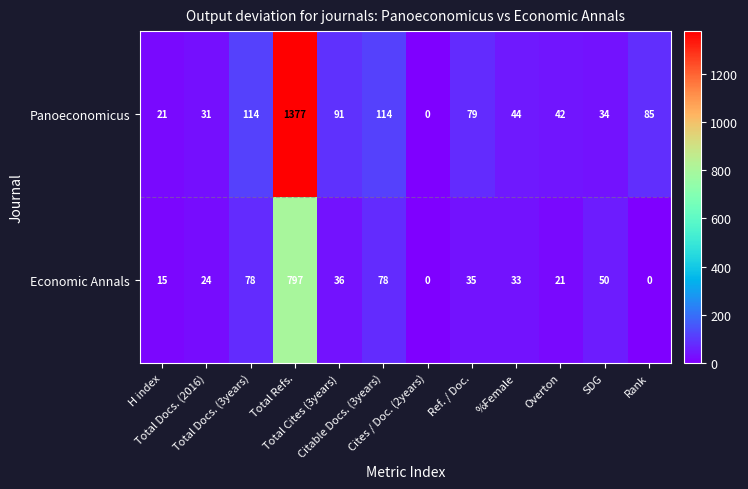

List the series in order of their overall mean, lowest first.

Economic Annals, Panoeconomicus